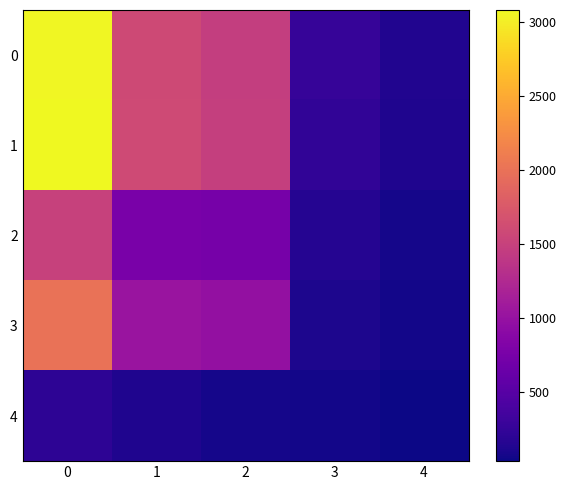

Which series has the widest spread of values?

1